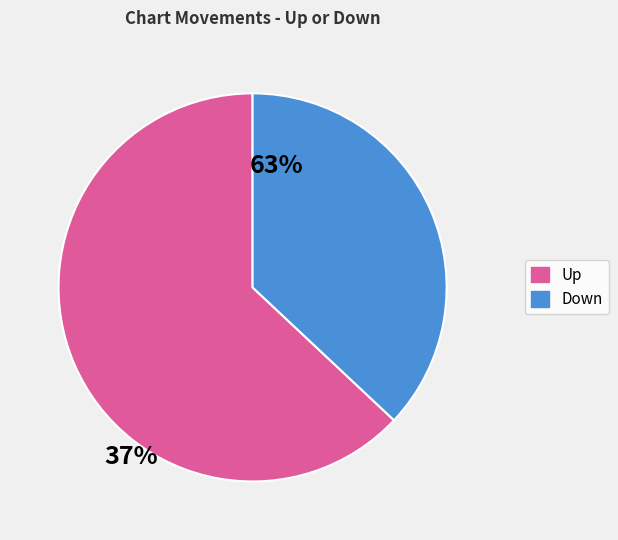

How many slices are in this pie chart?

2